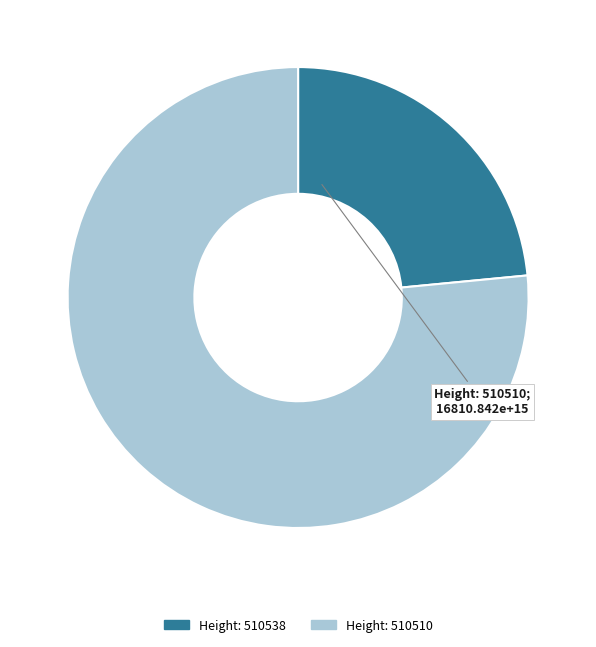

How many segments does this pie chart have?

2